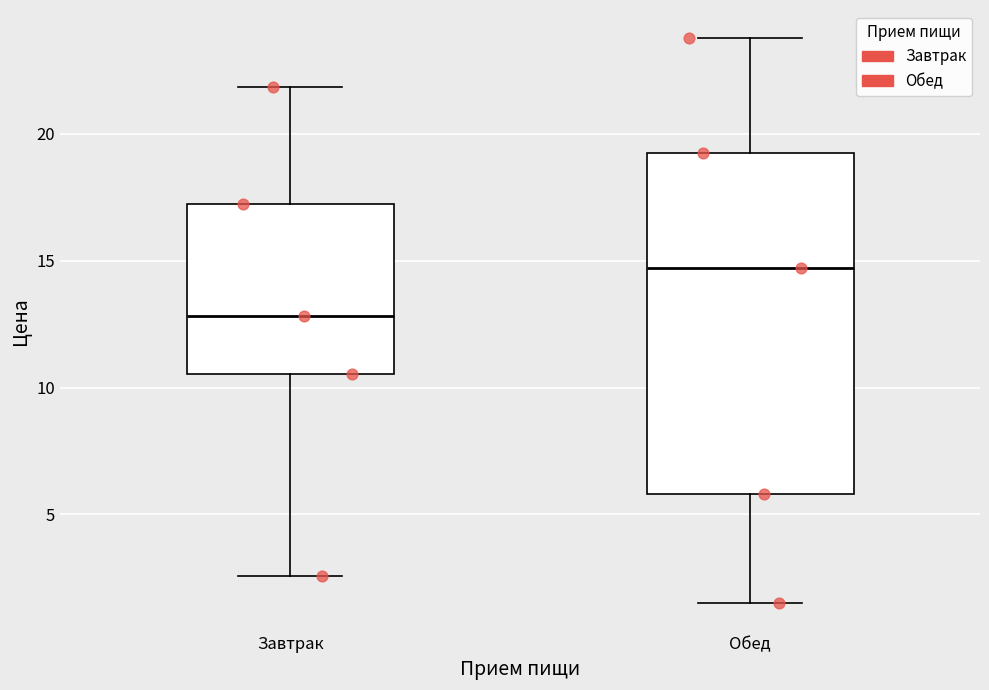

Where does the median line of the box for Завтрак sit on the y-axis? The values are not printed on the chart, so give them approximately, as read against the axis.

13.0